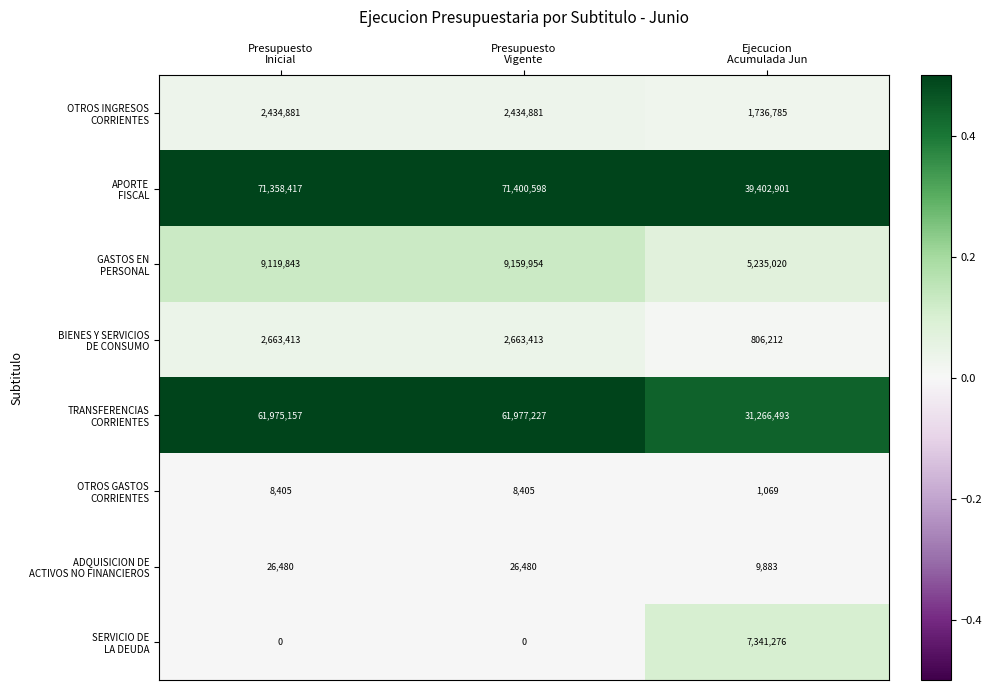

What is the spread (max minus min) of values at Presupuesto
Vigente?

71400598